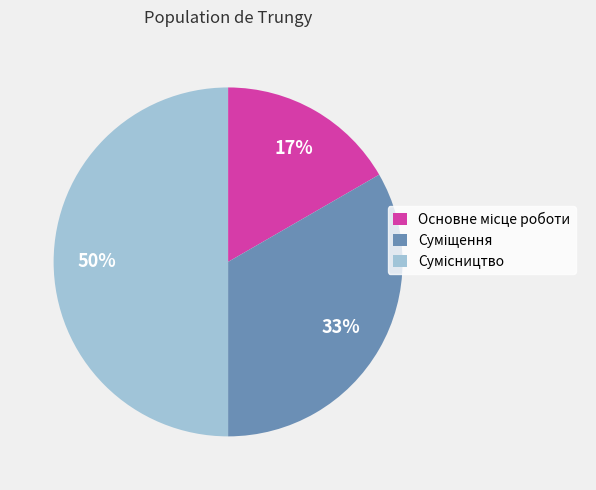

To the nearest percent, what is the difference between the largest and smallest slice percentages?

33%